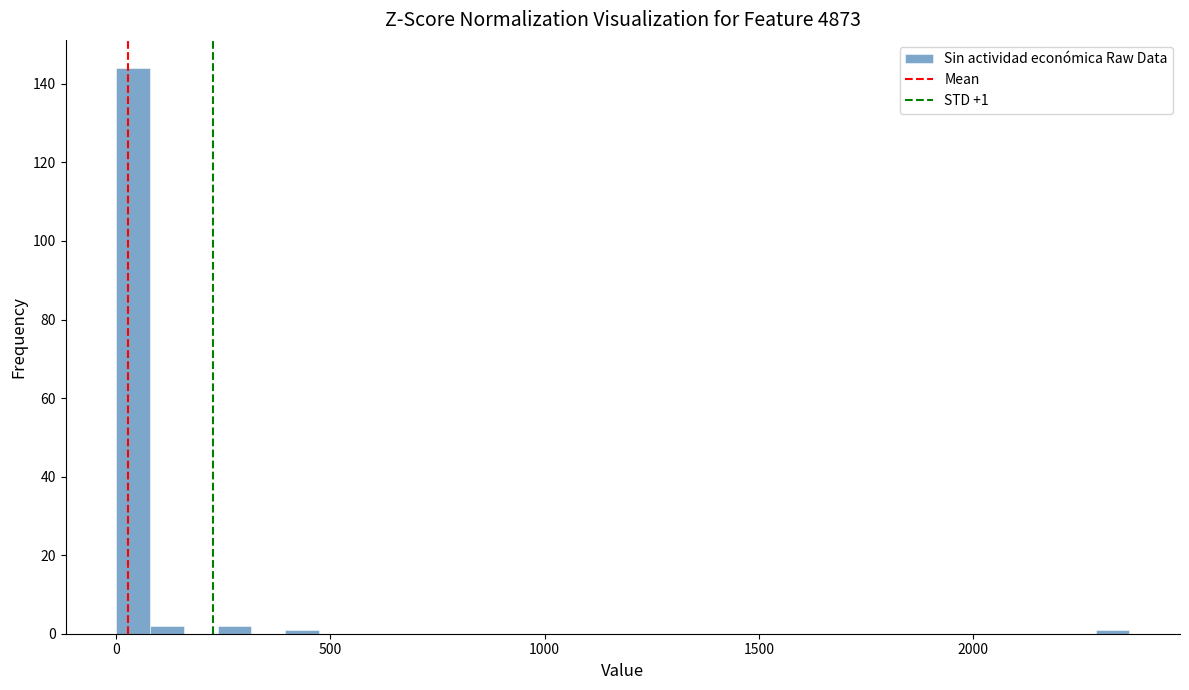

Read against the x-axis, roughly where is the centre of the tallest bar?

50